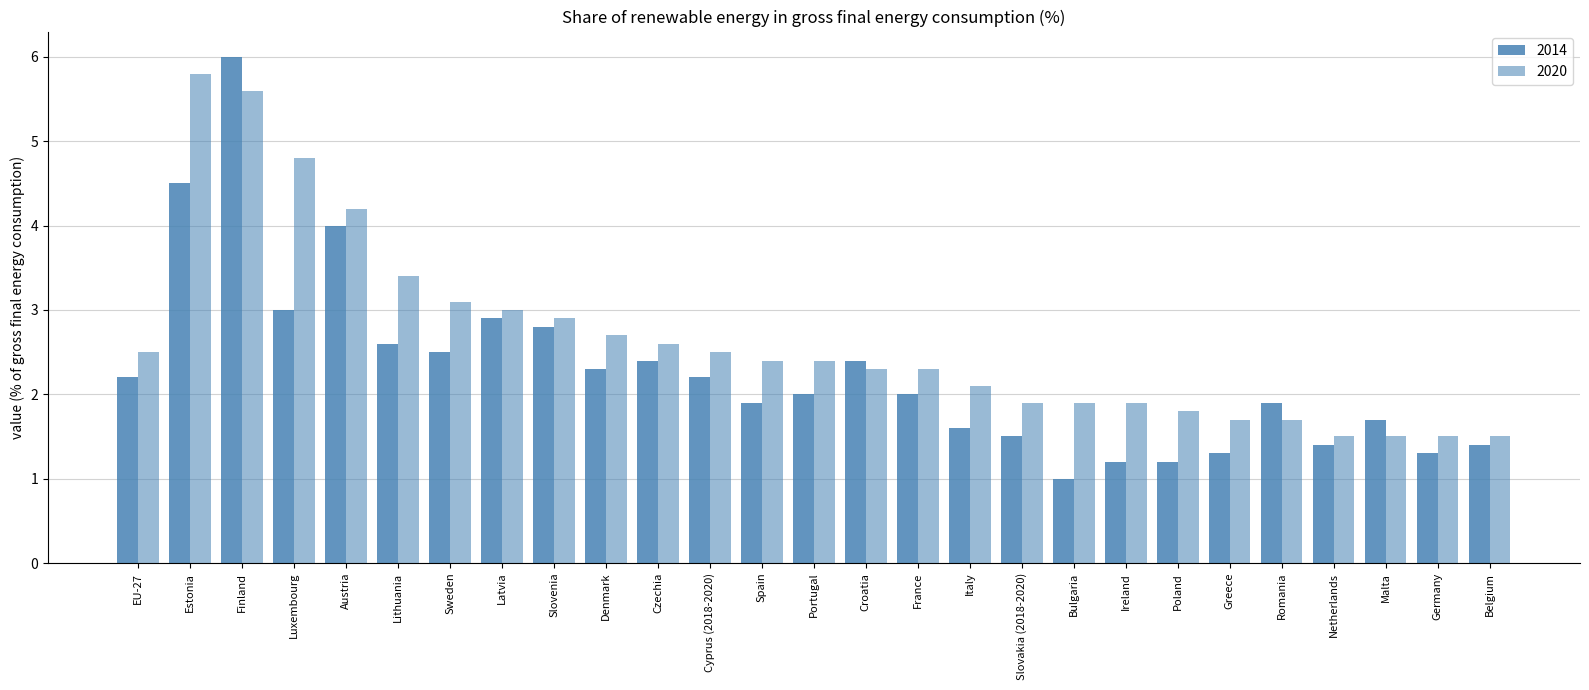

Reading left to right, list all the values displayed in this chart.

2014: EU-27=2.2	Estonia=4.5	Finland=6.0	Luxembourg=3.0	Austria=4.0	Lithuania=2.6	Sweden=2.5	Latvia=2.9	Slovenia=2.8	Denmark=2.3	Czechia=2.4	Cyprus (2018-2020)=2.2	Spain=1.9	Portugal=2.0	Croatia=2.4	France=2.0	Italy=1.6	Slovakia (2018-2020)=1.5	Bulgaria=1.0	Ireland=1.2	Poland=1.2	Greece=1.3	Romania=1.9	Netherlands=1.4	Malta=1.7	Germany=1.3	Belgium=1.4
2020: EU-27=2.5	Estonia=5.8	Finland=5.6	Luxembourg=4.8	Austria=4.2	Lithuania=3.4	Sweden=3.1	Latvia=3.0	Slovenia=2.9	Denmark=2.7	Czechia=2.6	Cyprus (2018-2020)=2.5	Spain=2.4	Portugal=2.4	Croatia=2.3	France=2.3	Italy=2.1	Slovakia (2018-2020)=1.9	Bulgaria=1.9	Ireland=1.9	Poland=1.8	Greece=1.7	Romania=1.7	Netherlands=1.5	Malta=1.5	Germany=1.5	Belgium=1.5